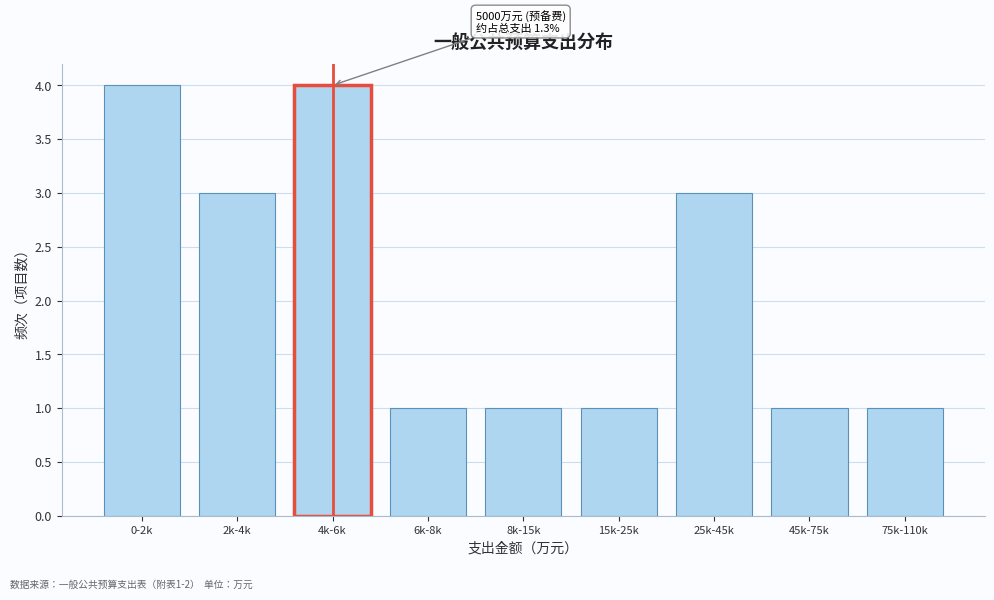

Reading right to left, what are all the values shown in this chart?

1	1	3	1	1	1	4	3	4